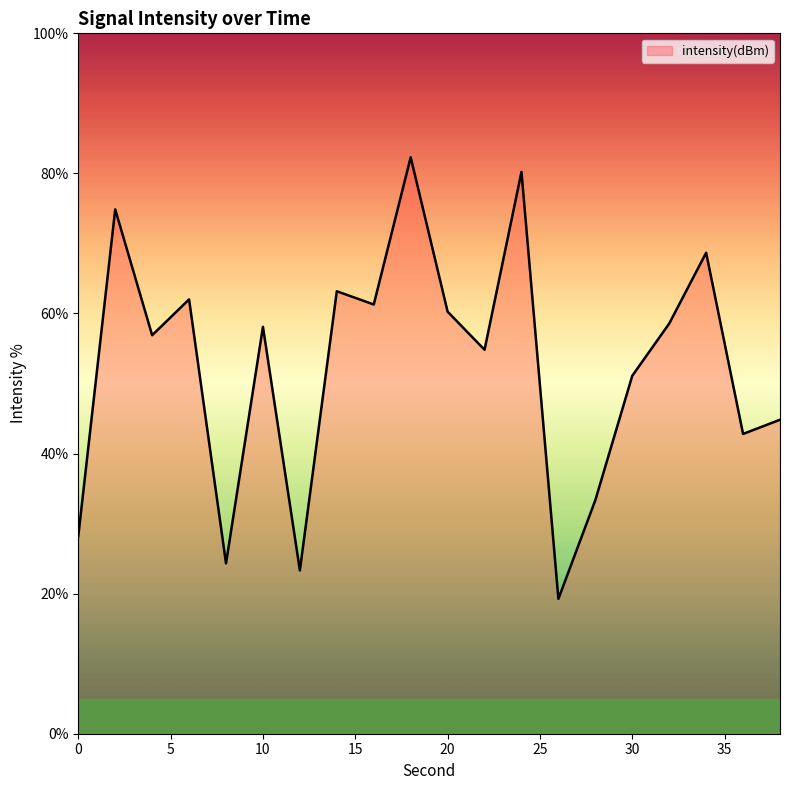

What is the difference between the maximum and minimum values?

63.0